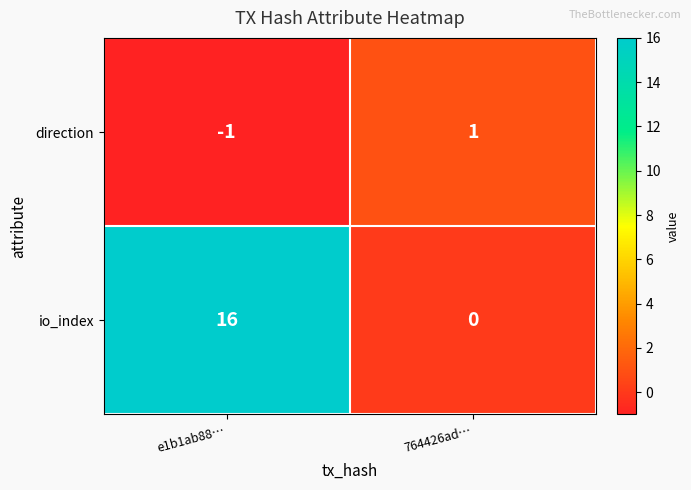

Reading left to right, list all the values displayed in this chart.

direction: -1	1
io_index: 16	0